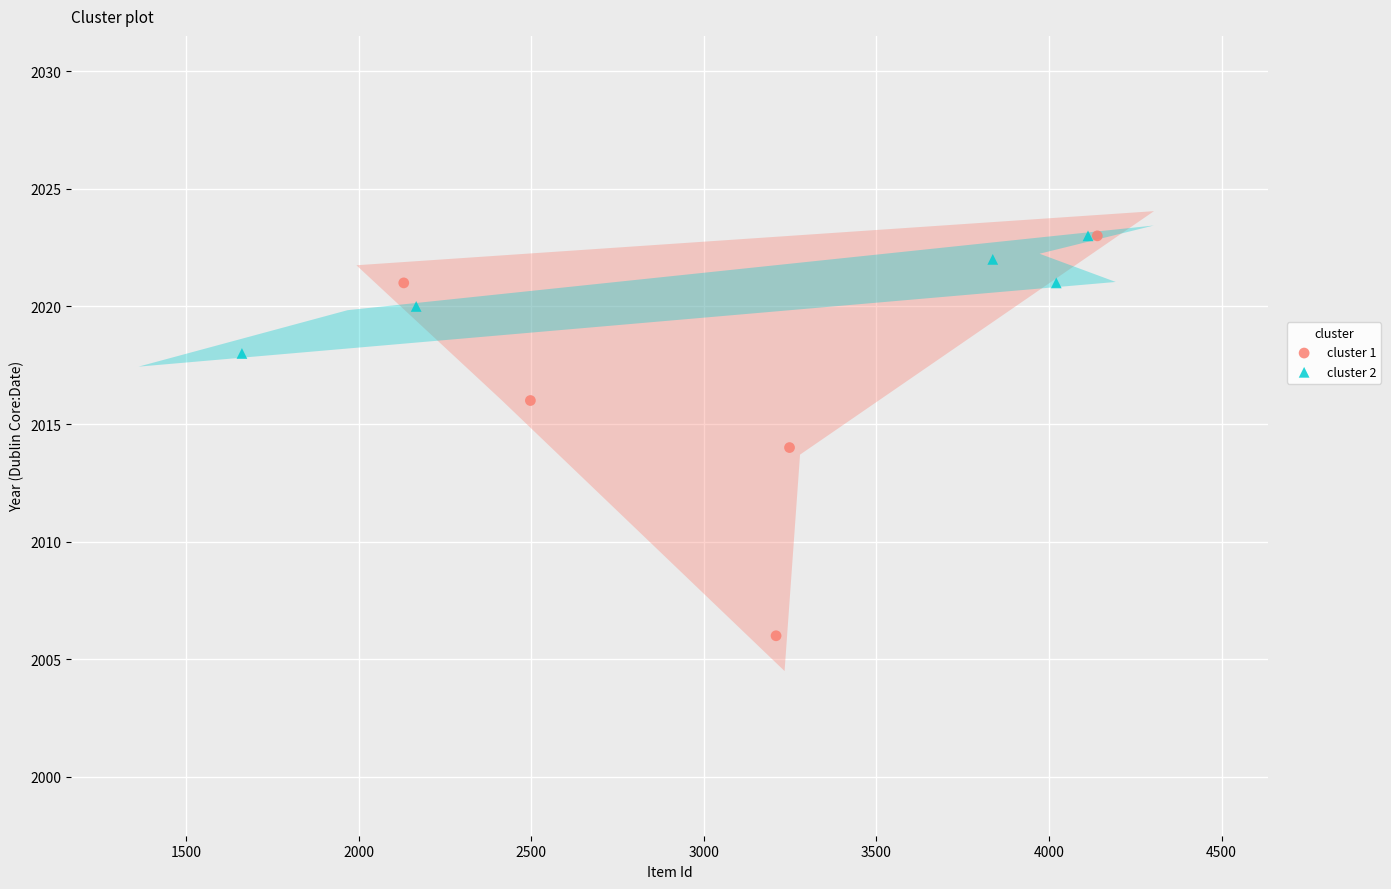

Which series has the largest Y range (max minus min)?

cluster 1